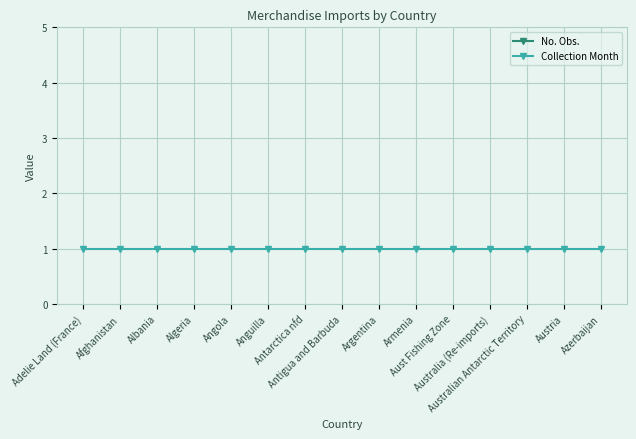

How many lines are shown in the chart?

2